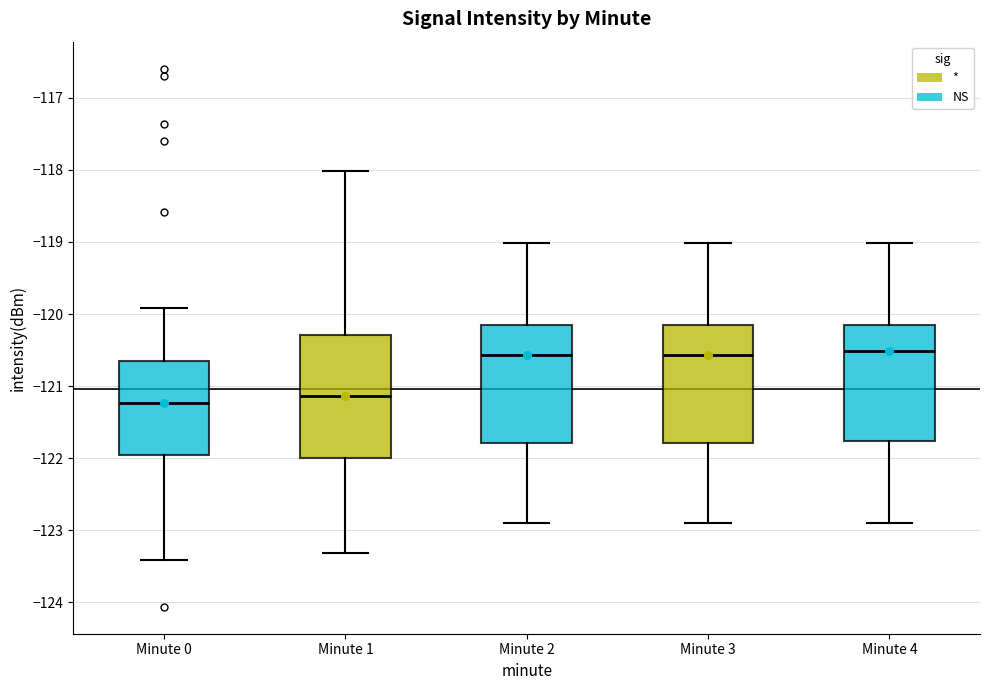

Where does the lower whisker of the box for Minute 1 end on the y-axis? The values are not printed on the chart, so give them approximately, as read against the axis.

-123.3